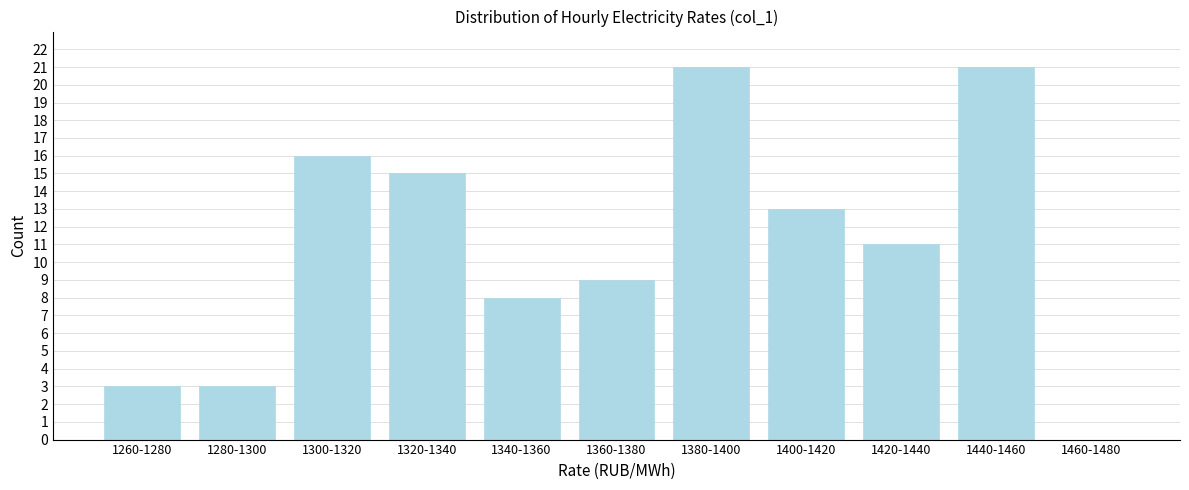

Reading left to right, what are all the values shown in this chart?

1260-1280=3	1280-1300=3	1300-1320=16	1320-1340=15	1340-1360=8	1360-1380=9	1380-1400=21	1400-1420=13	1420-1440=11	1440-1460=21	1460-1480=0